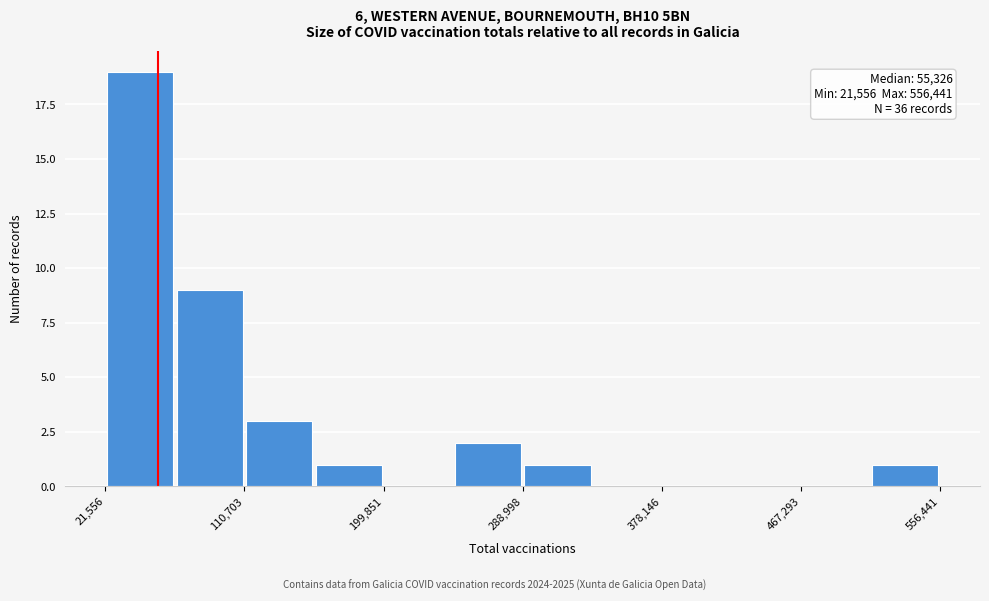

Which range on the x-axis has the tallest bar?

20000 to 70000